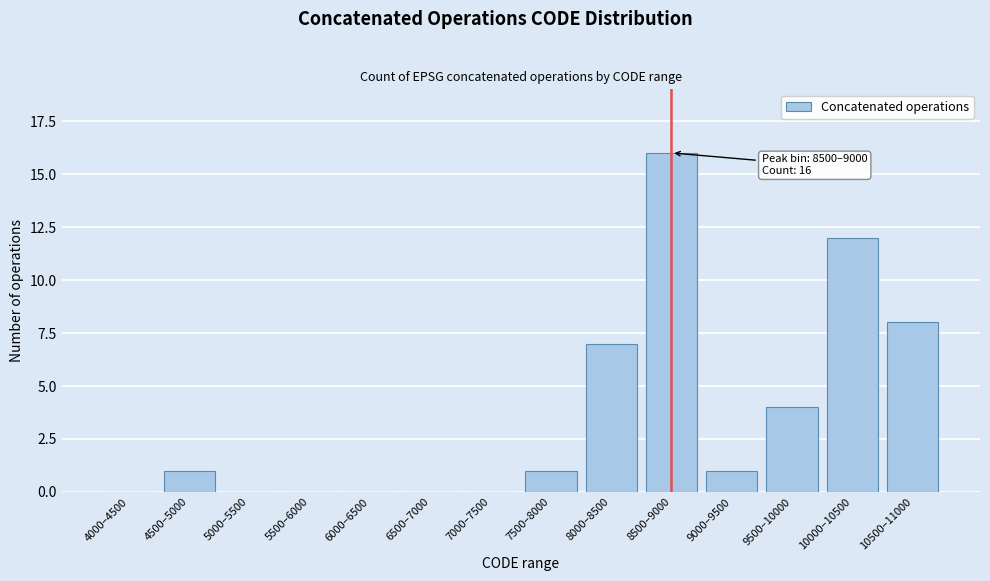

Reading left to right, extract all data points from this chart.

4000–4500=0	4500–5000=1	5000–5500=0	5500–6000=0	6000–6500=0	6500–7000=0	7000–7500=0	7500–8000=1	8000–8500=7	8500–9000=16	9000–9500=1	9500–10000=4	10000–10500=12	10500–11000=8